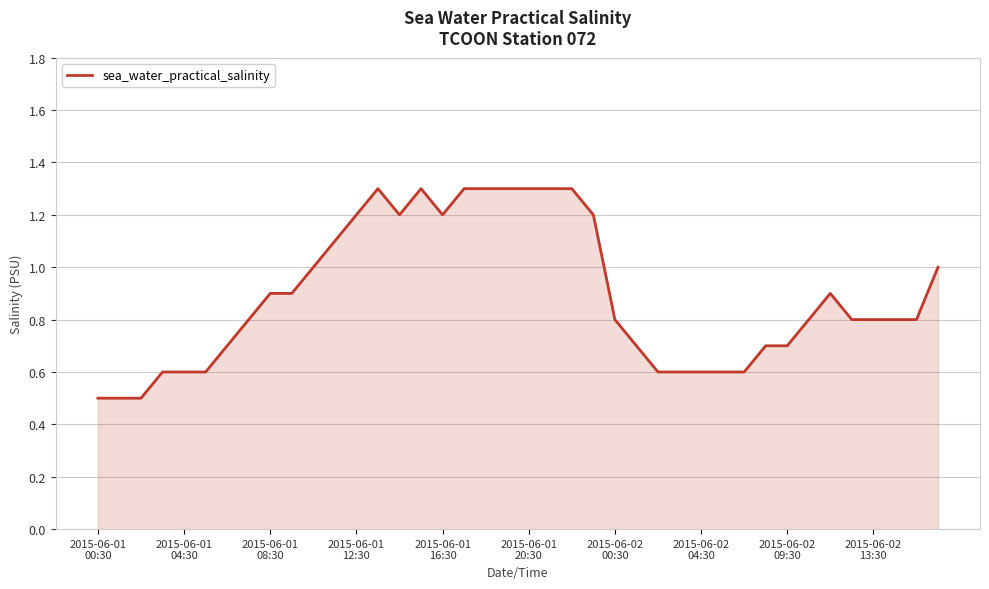

What is the maximum value shown in the chart?

1.3